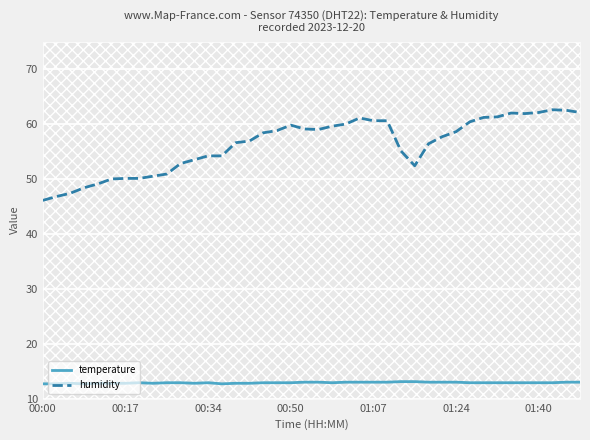

List the series in order of their overall mean, highest first.

humidity, temperature